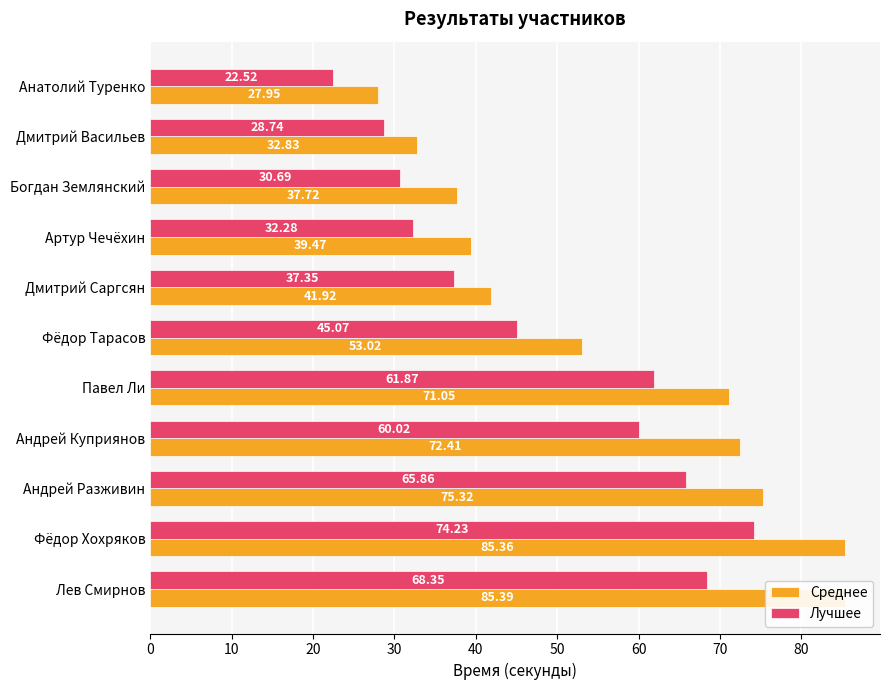

Which has a higher value, Андрей Разживин or Анатолий Туренко?

Андрей Разживин